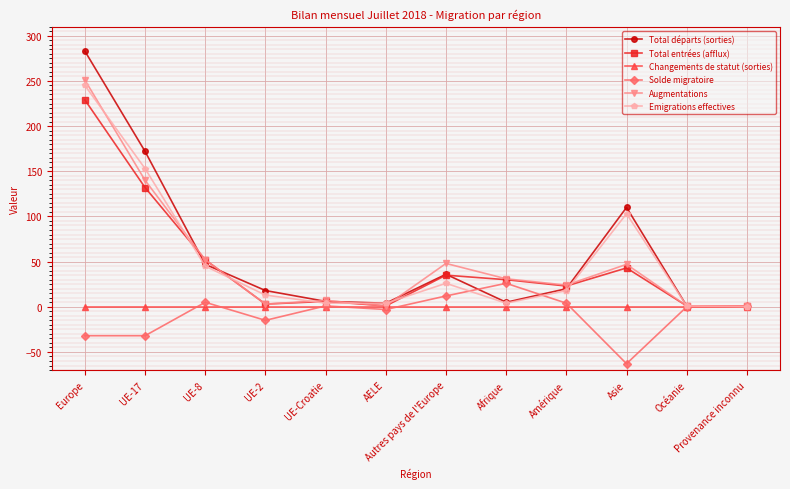

Is it true that Total entrées (afflux) equals 206 at UE-17?

False